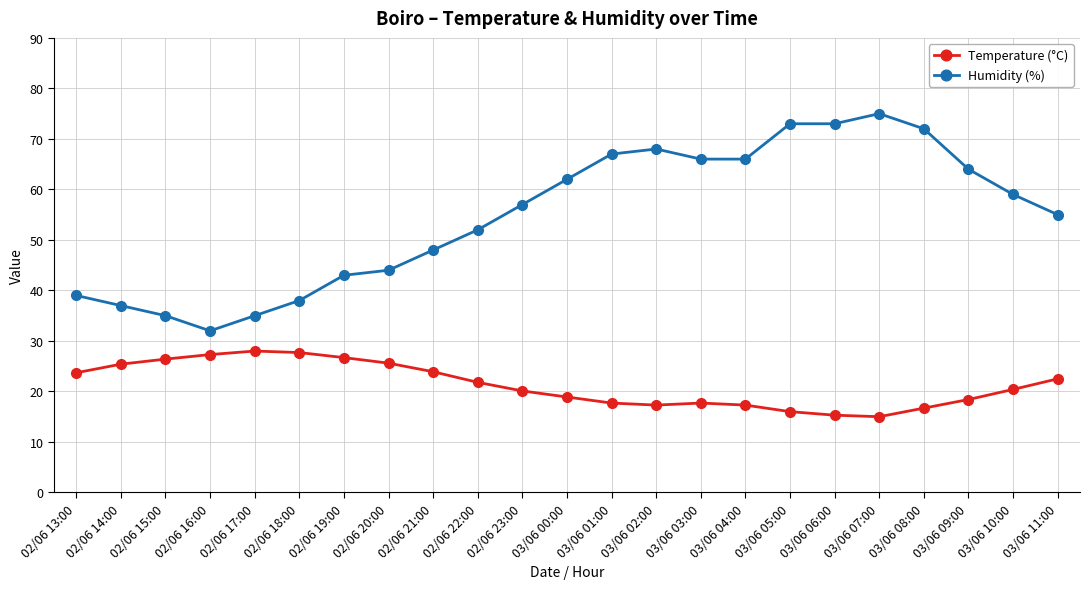

Is this an area chart (filled region under the line)?

No